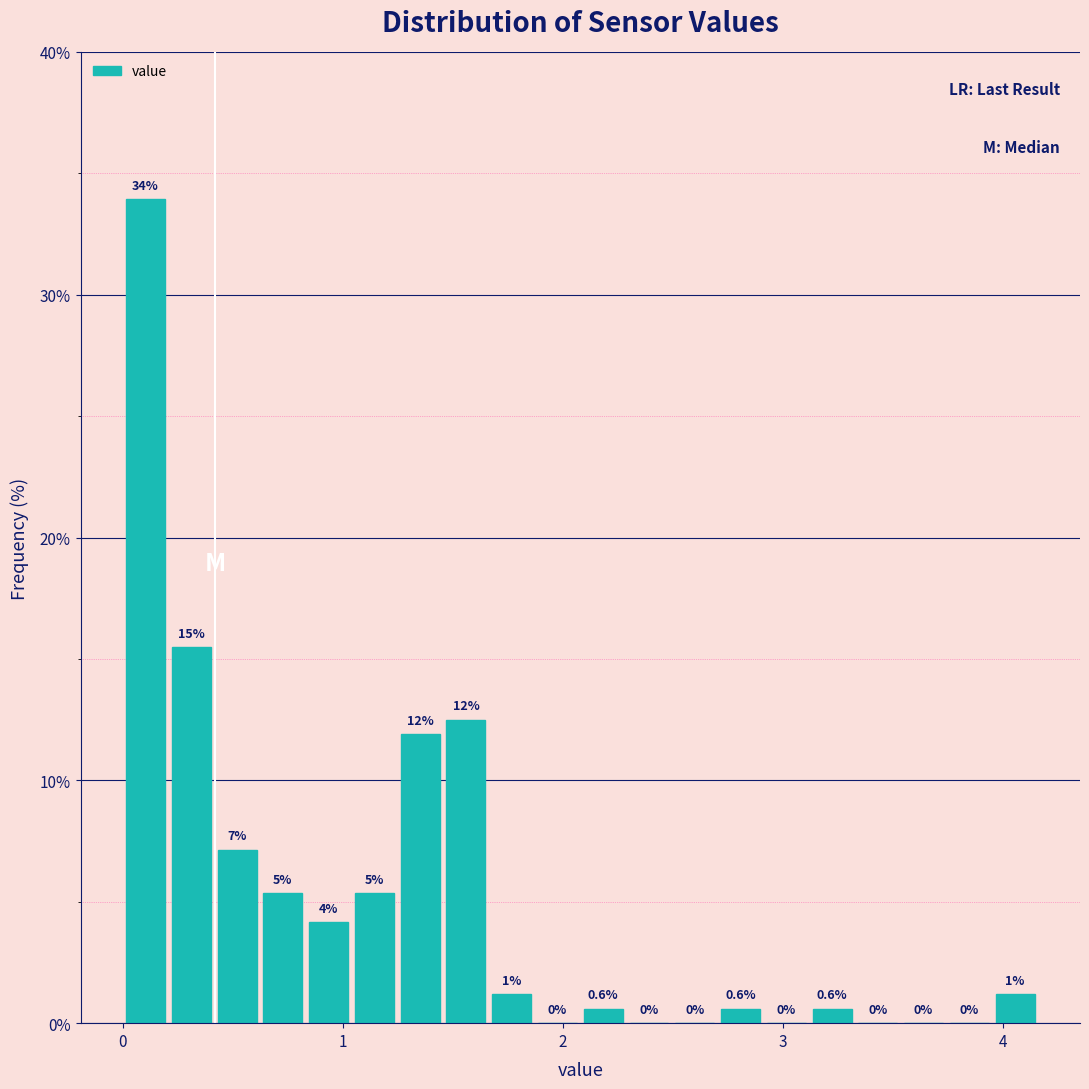

Read against the x-axis, roughly where is the centre of the tallest bar?

0.1